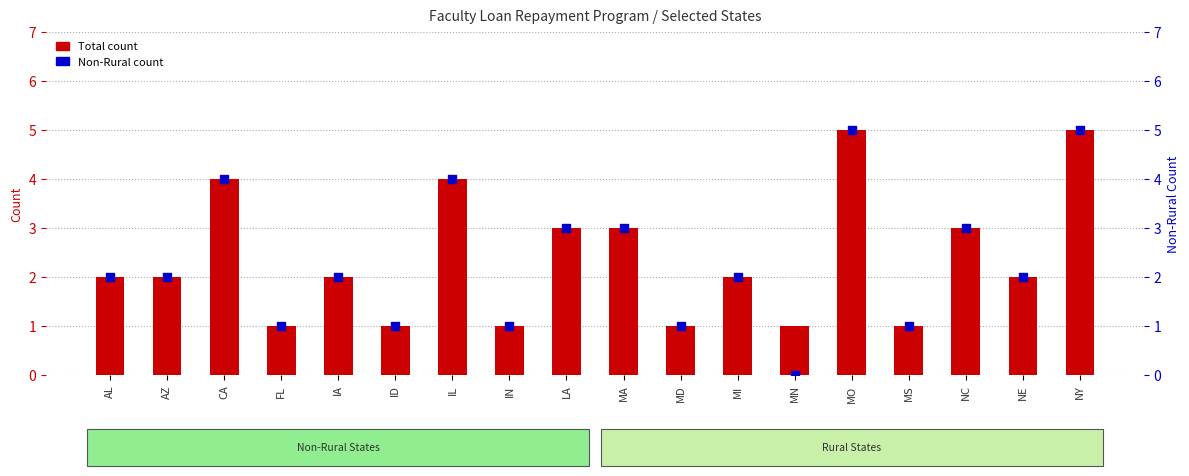

What is the total value across all series at MD?

2